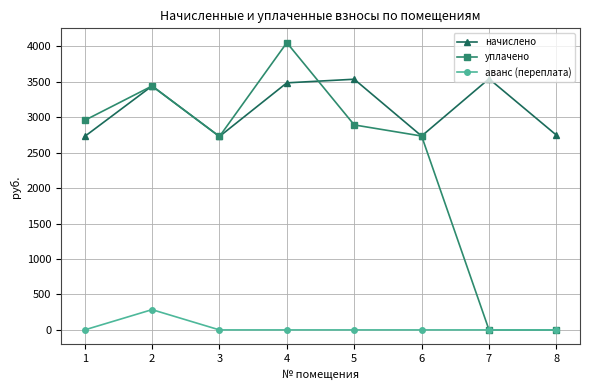

At how many categories does at least one series exceed 335?

8